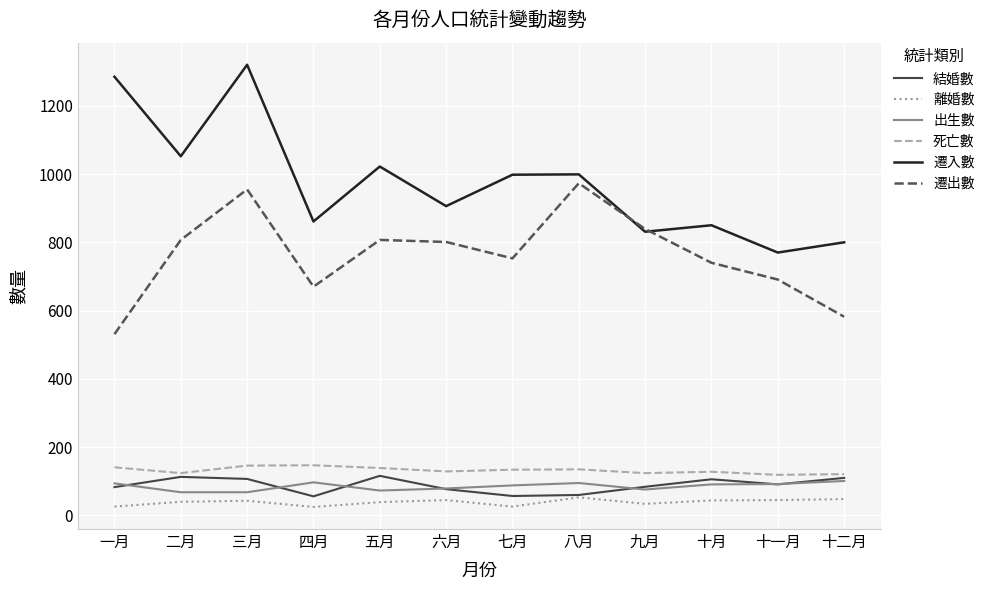

At which category is the sum across all series the highest?

三月